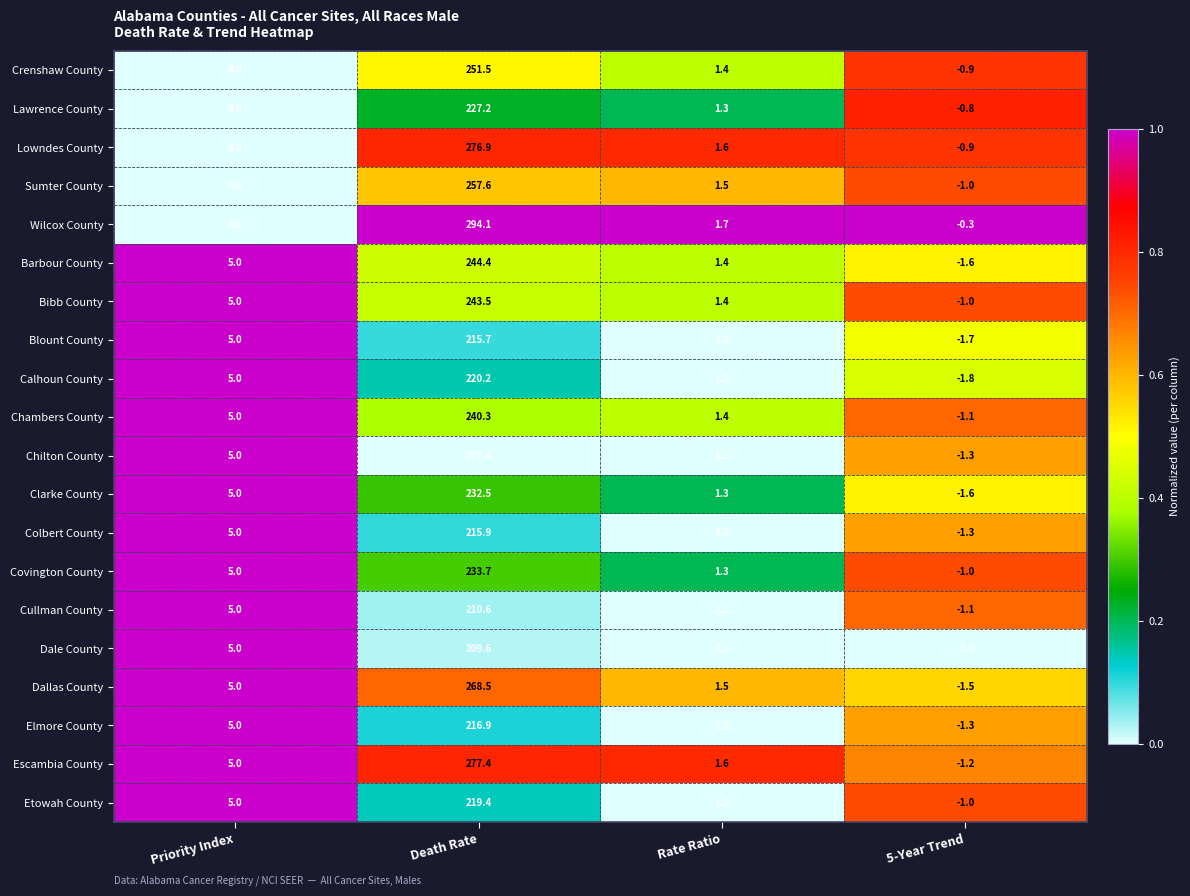

What is the difference between the Escambia County values at Rate Ratio and Death Rate?

275.8